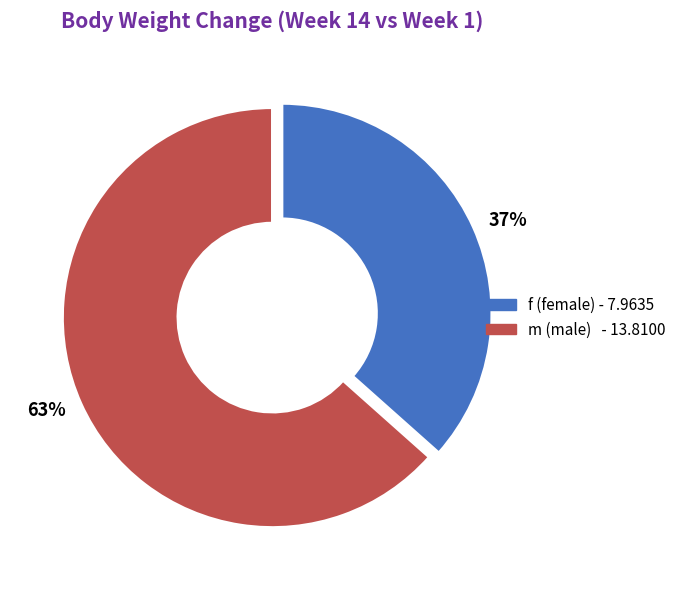

What percentage is the f slice, to the nearest percent?

37%